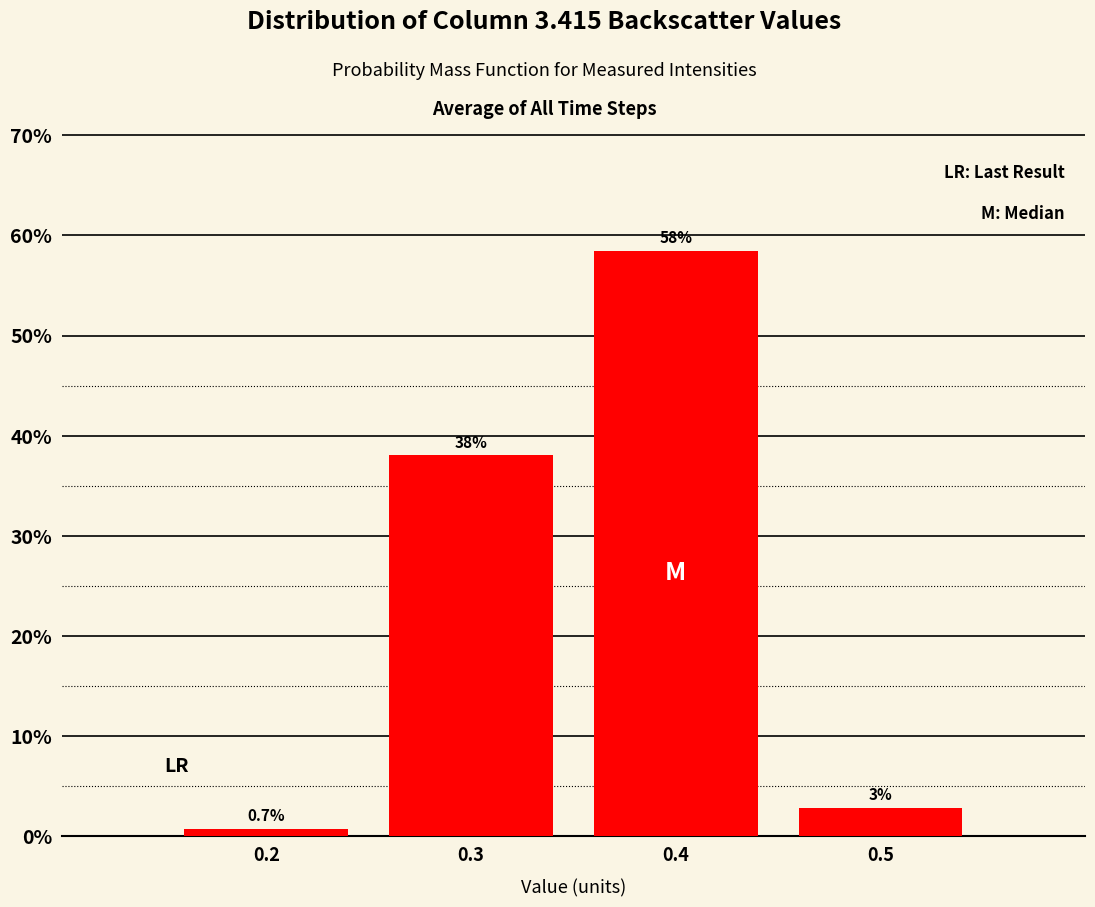

What is the value of the 1st bar from the left?

0.7